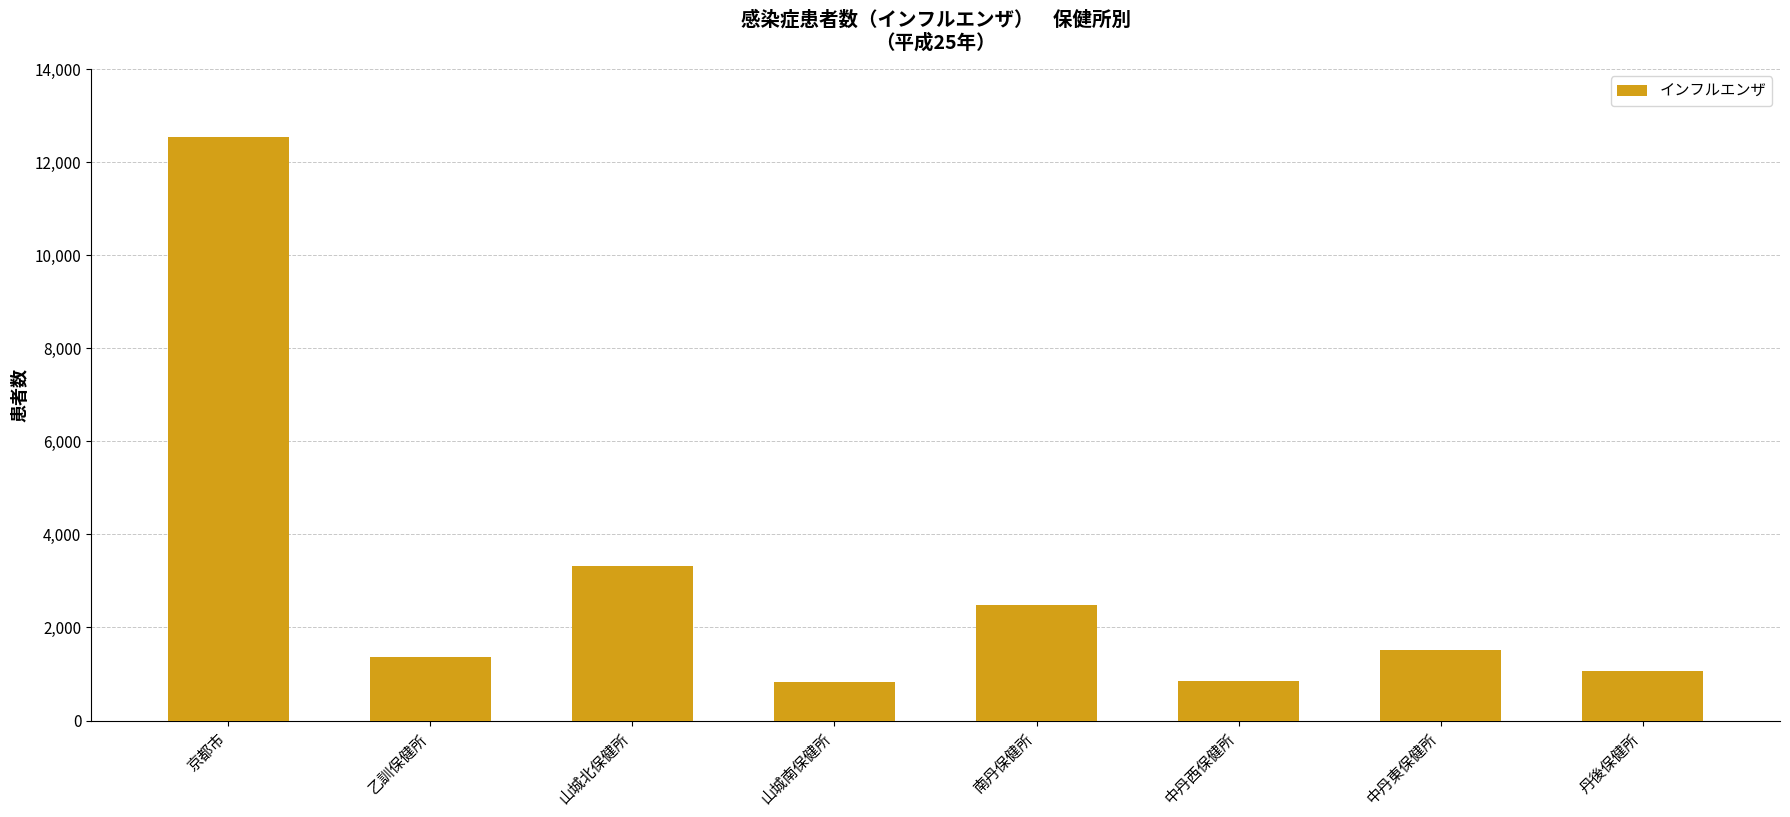

What is the change in value from 南丹保健所 to 丹後保健所?

-1413